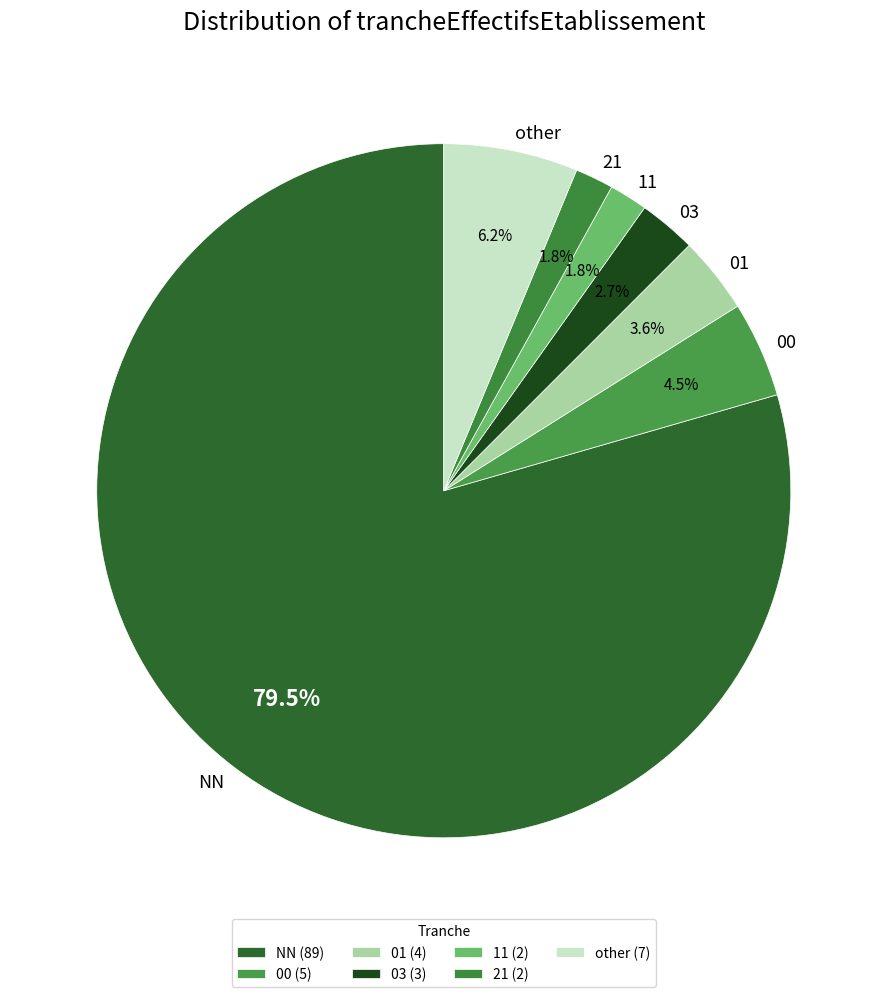

Does 01 represent more than half of the total?

No